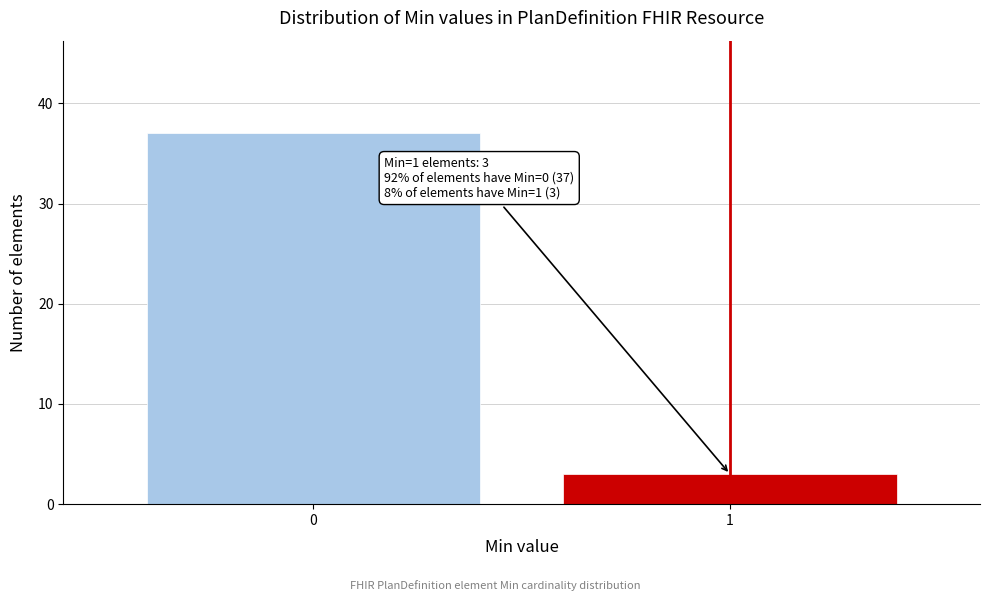

Reading left to right, what are all the values shown in this chart?

0=37	1=3